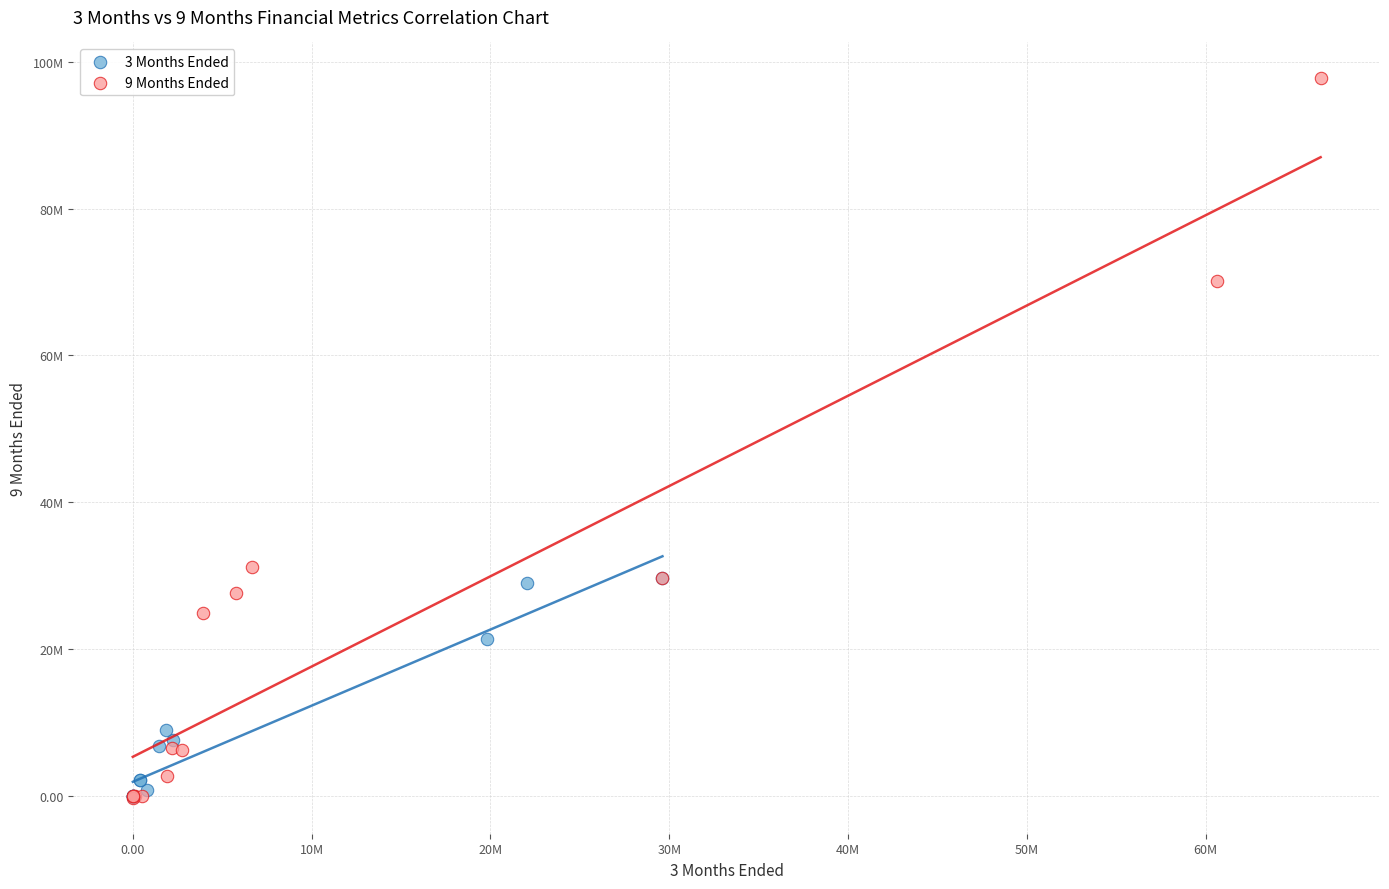

Which series contains the highest Y value?

9 Months Ended